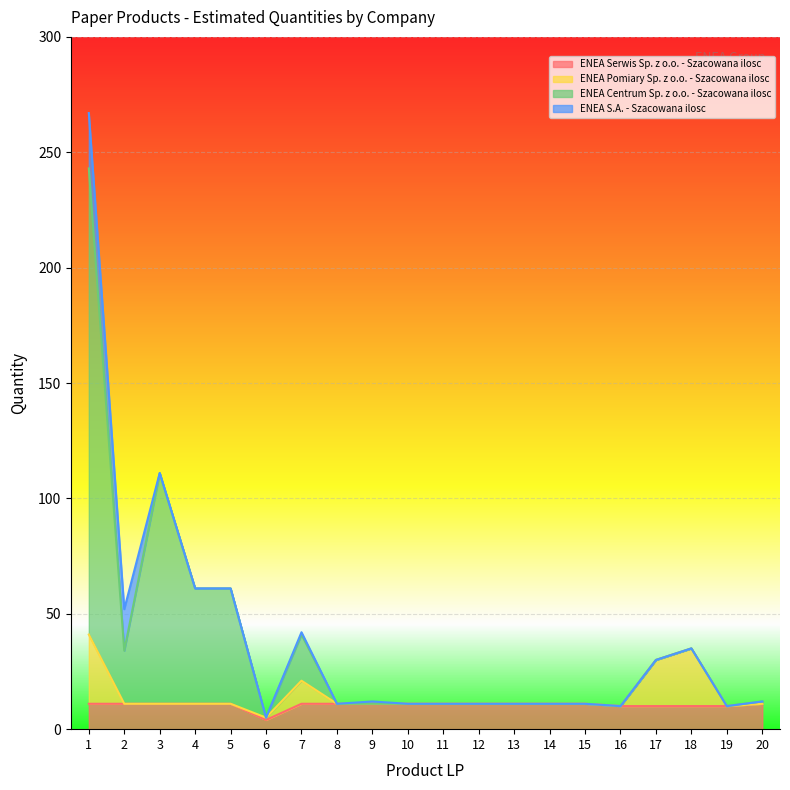

How many interior local peaks does the ENEA Pomiary Sp. z o.o. - Szacowana ilosc series have?

2